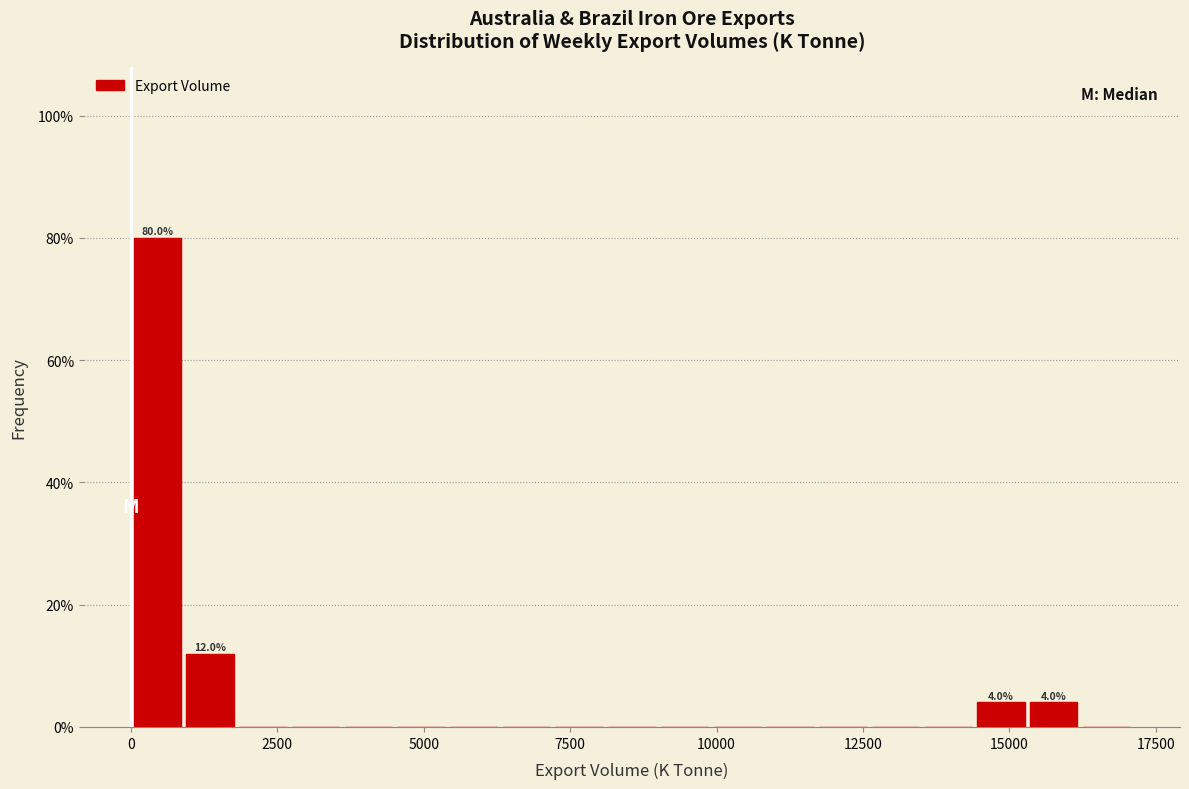

Read against the x-axis, roughly where is the centre of the tallest bar?

500